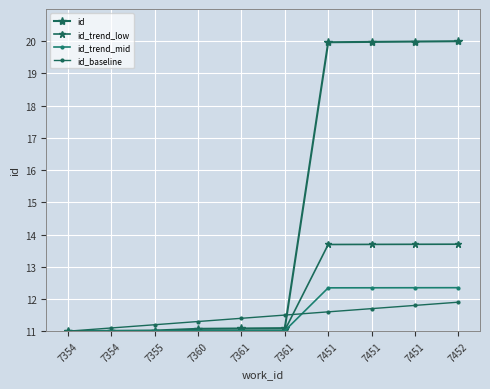

What is the greatest value displayed?

20.0